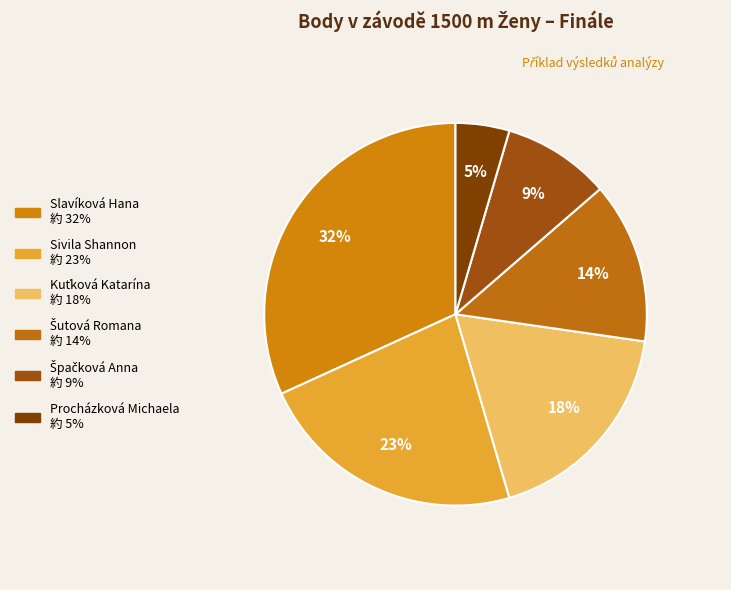

Count the number of slices in the pie.

6